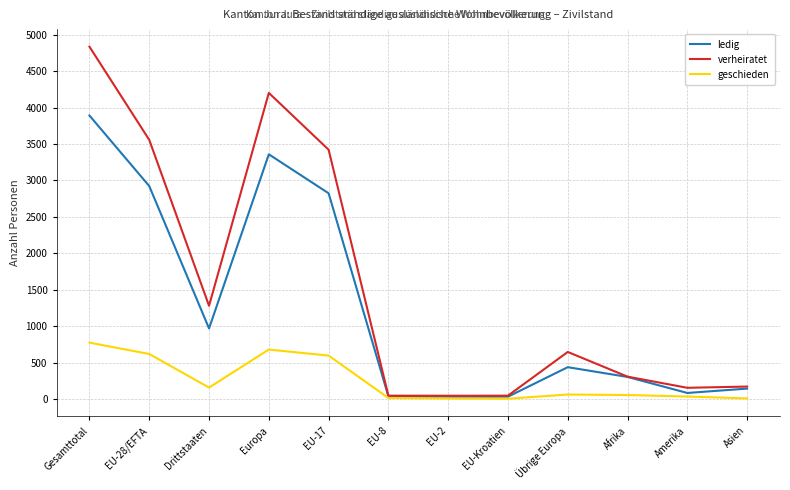

Which series changed the most between Drittstaaten and Asien?

verheiratet